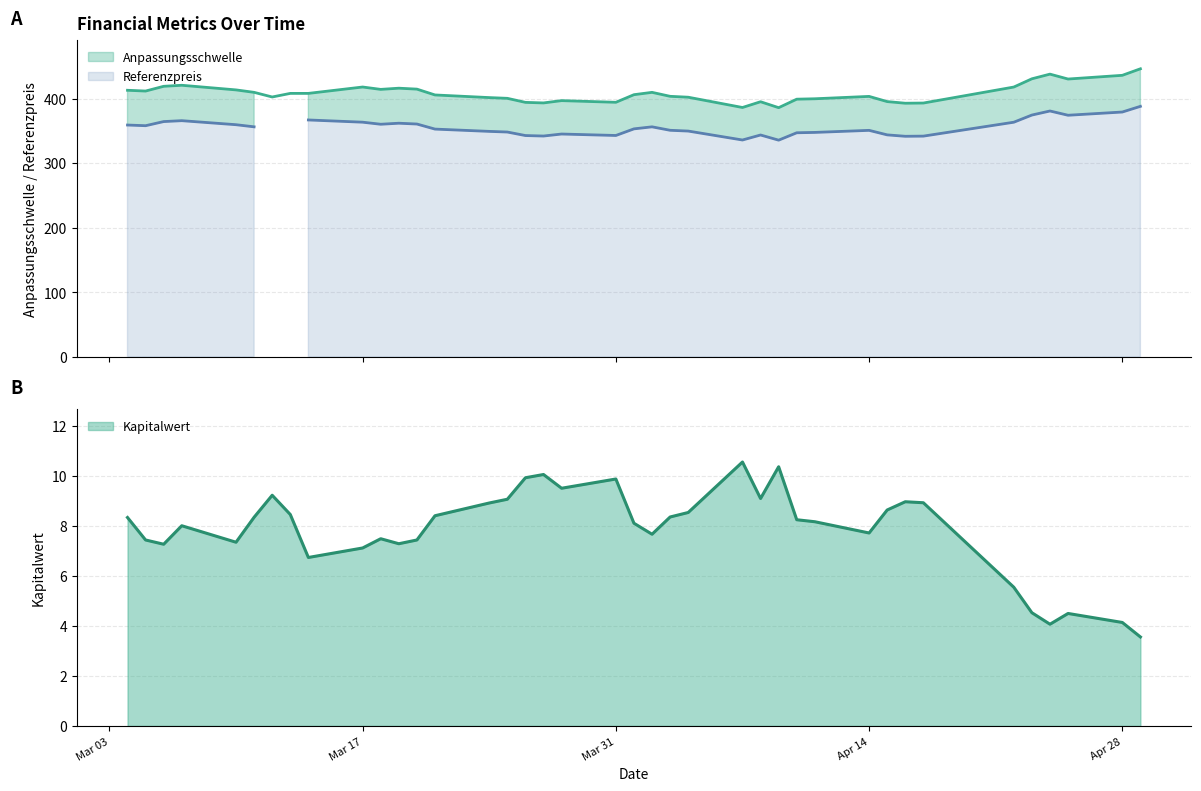

Which series has the largest total across all categories?

Anpassungsschwelle